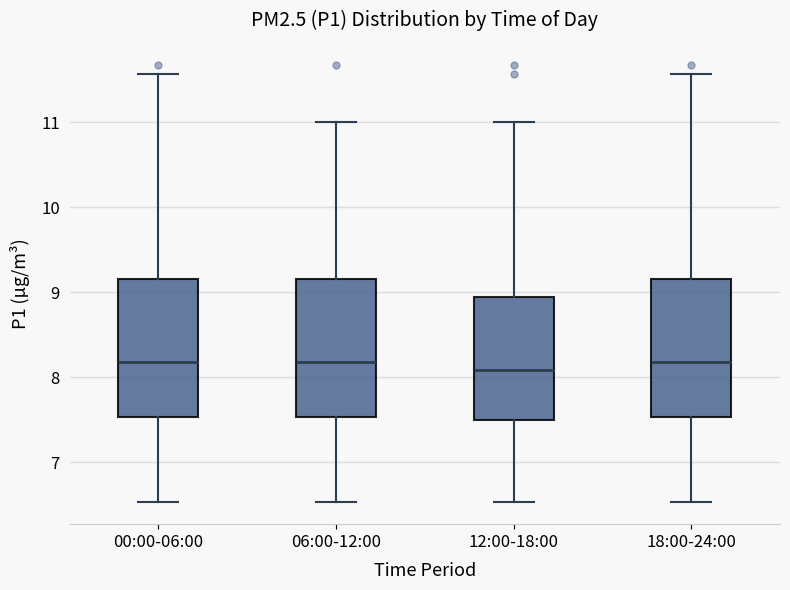

Where does the median line of the box for 18:00-24:00 sit on the y-axis? The values are not printed on the chart, so give them approximately, as read against the axis.

8.2